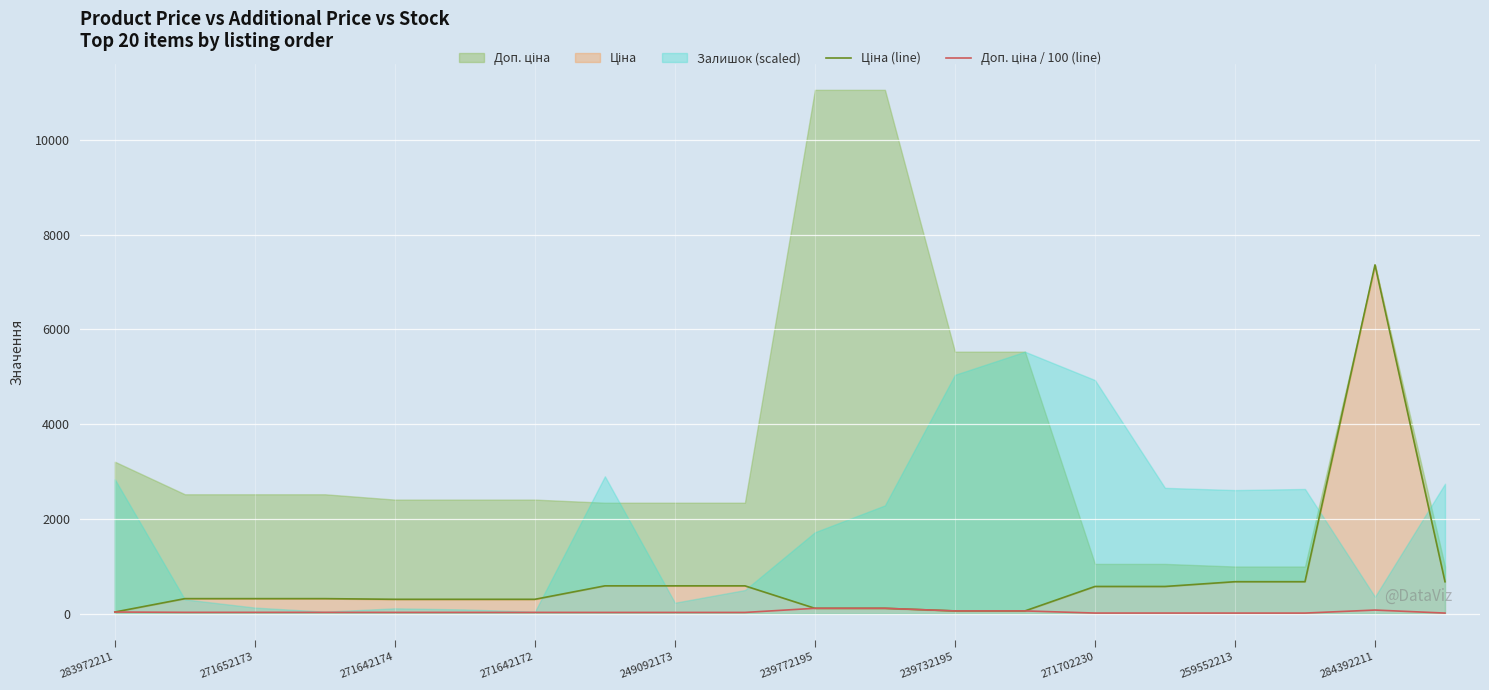

What is the difference between the Ціна (line) values at 14 and 271652173?

256.9